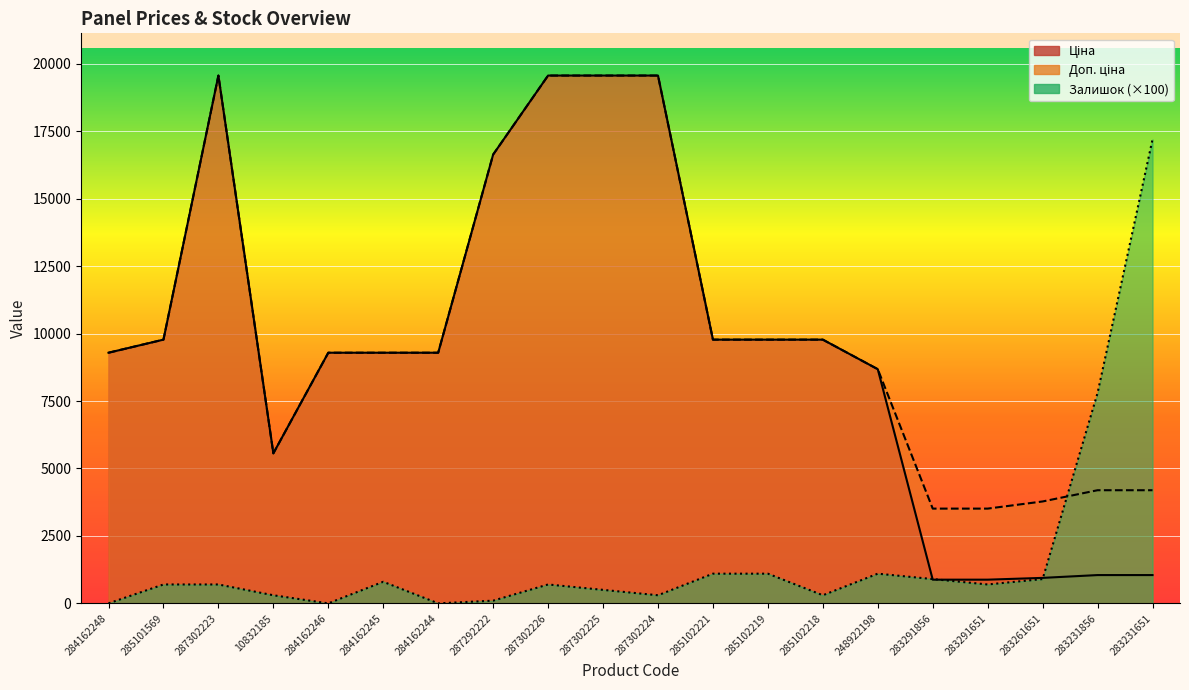

Reading left to right, extract all data points from this chart.

Ціна: 9290.5	9775.5	19564.9	5560.3	9290.5	9290.5	9290.5	16636.8	19564.9	19564.9	19564.9	9775.5	9775.5	9775.5	8679.5	878.0	878.0	944.2	1048.4	1048.4
Доп. ціна: 9290.5	9775.5	19564.9	5560.3	9290.5	9290.5	9290.5	16636.8	19564.9	19564.9	19564.9	9775.5	9775.5	9775.5	8679.5	3511.9	3511.9	3777.0	4193.5	4193.5
Залишок: 0.0	700.0	700.0	300.0	0.0	800.0	0.0	100.0	700.0	500.0	300.0	1100.0	1100.0	300.0	1100.0	900.0	700.0	900.0	7800.0	17200.0